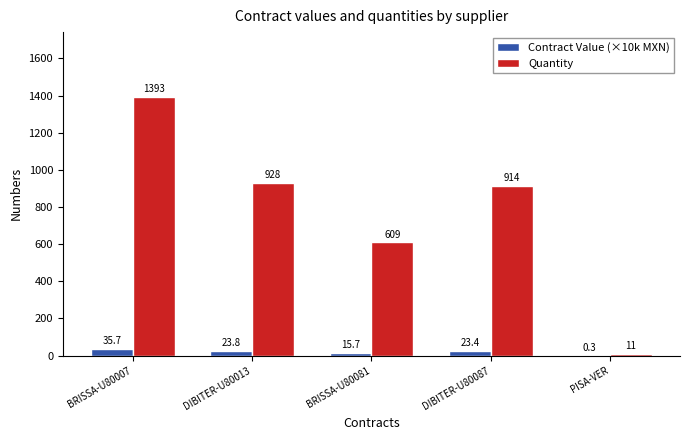

Where does the Quantity series first go above 914?

BRISSA-U80007